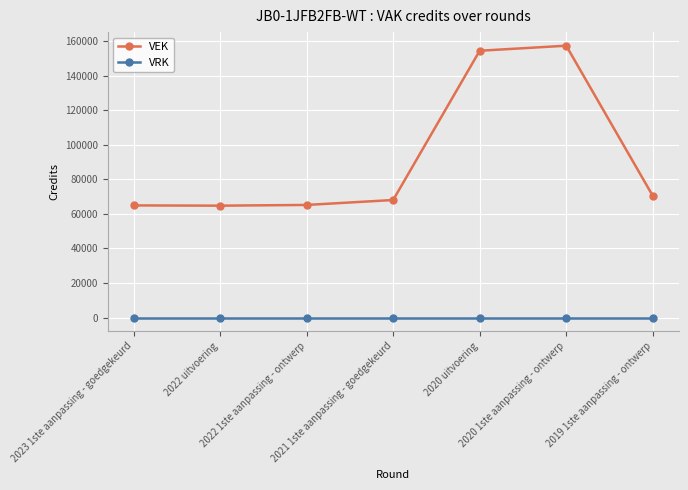

List the series in order of their overall mean, highest first.

VEK, VRK